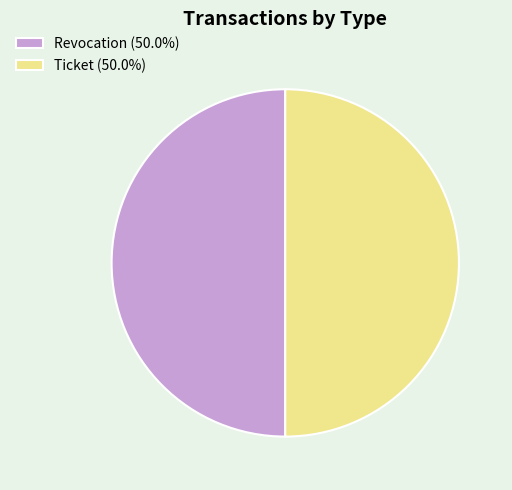

What is the ratio of the value at Revocation (50.0%) to the value at Ticket (50.0%)?

1.0